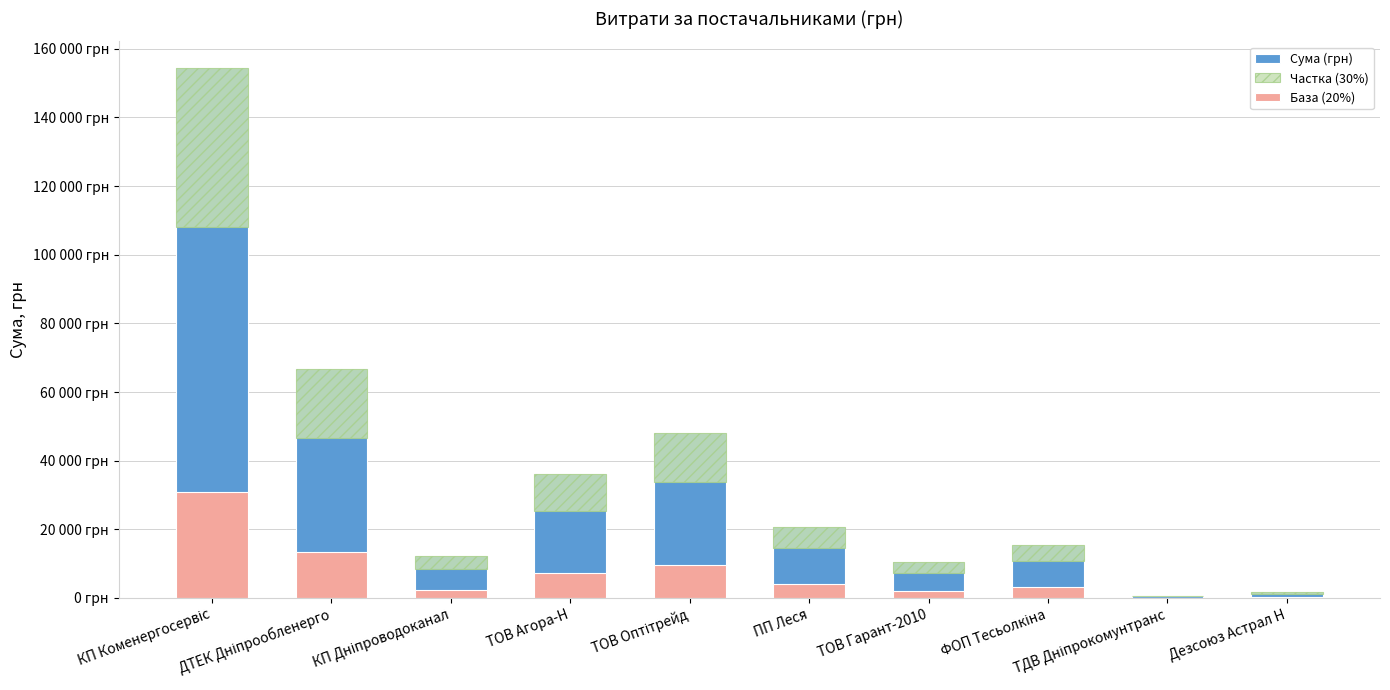

Reading right to left, list all the values displayed in this chart.

Сума (грн): 1764.3	663.5	15361.0	10346.5	20630.1	48177.7	36170.1	12156.7	66672.4	154437.8
Частка (30%): 529.3	199.0	4608.3	3103.9	6189.0	14453.3	10851.0	3647.0	20001.7	46331.3
База (20%): 352.9	132.7	3072.2	2069.3	4126.0	9635.5	7234.0	2431.3	13334.5	30887.6